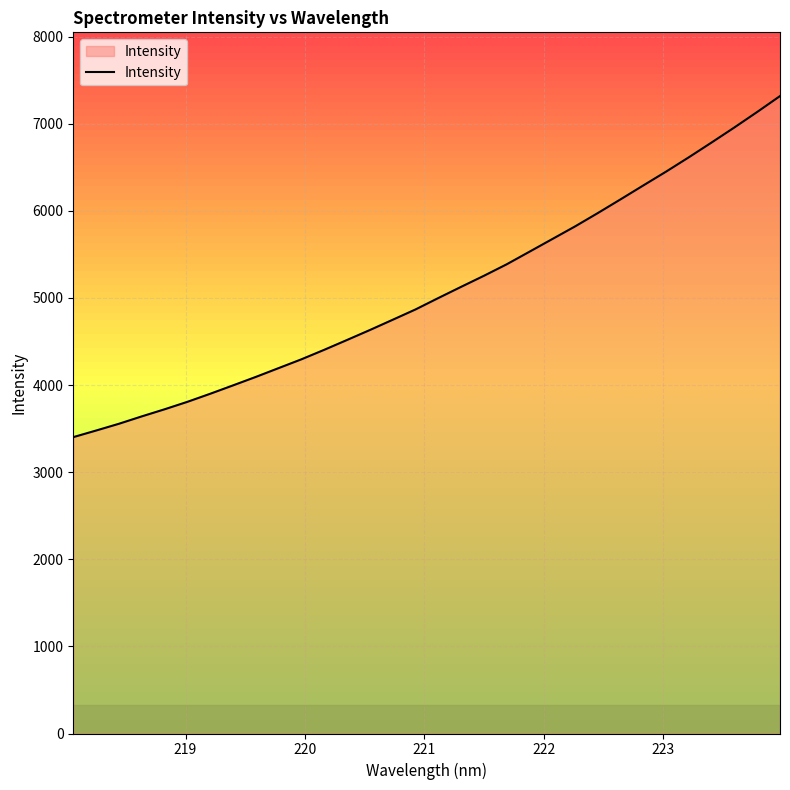

What is the smallest value displayed?

3402.0